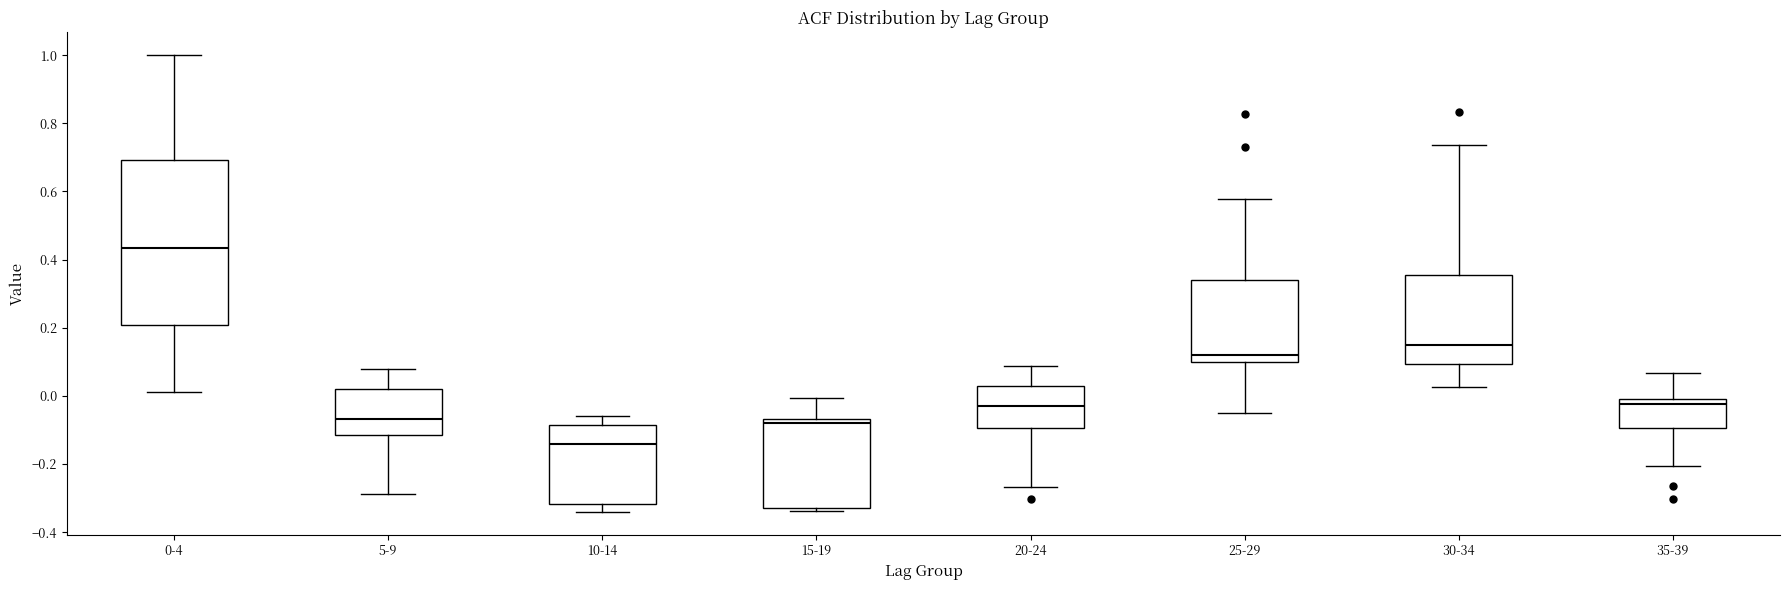

Reading left to right, read every box against the y-axis: the position of its median line, the range the box covers, and the ends of its whiskers. The values are not printed on the chart, so give them approximately, as read against the axis.

0-4: median 0.44, box 0.20 to 0.70, whiskers 0.02 to 1.00
5-9: median -0.06, box -0.12 to 0.02, whiskers -0.28 to 0.08
10-14: median -0.14, box -0.32 to -0.08, whiskers -0.34 to -0.06
15-19: median -0.08, box -0.32 to -0.06, whiskers -0.34 to 0.00
20-24: median -0.04, box -0.10 to 0.02, whiskers -0.26 to 0.08
25-29: median 0.12, box 0.10 to 0.34, whiskers -0.04 to 0.58
30-34: median 0.14, box 0.10 to 0.36, whiskers 0.02 to 0.74
35-39: median -0.02, box -0.10 to 0.00, whiskers -0.20 to 0.06